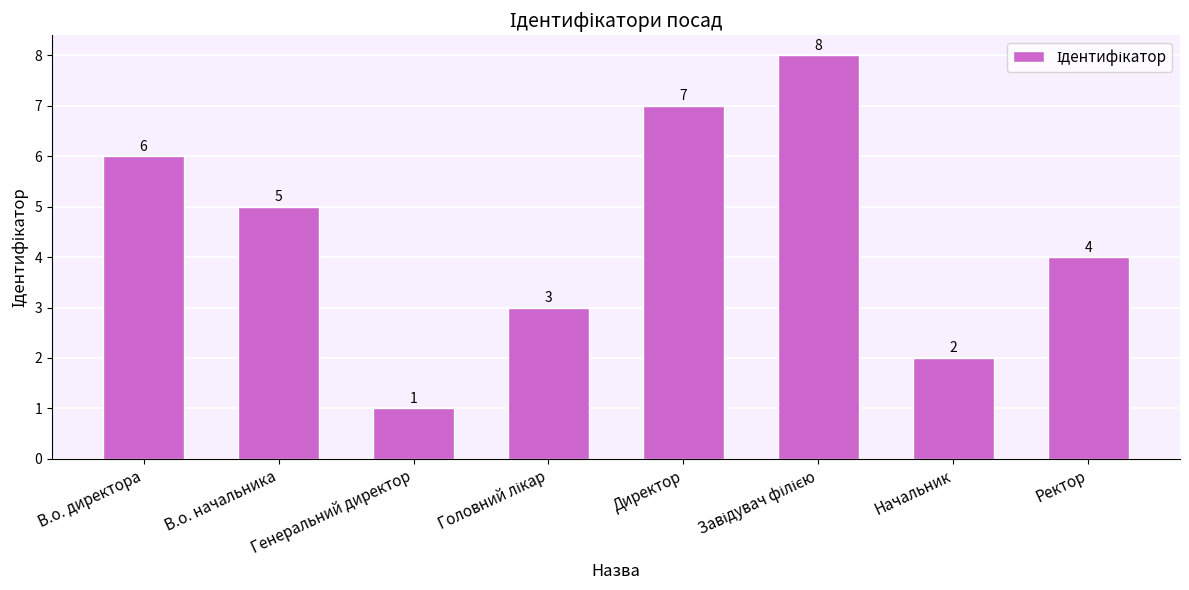

What is the value of the 2nd bar from the left?

5